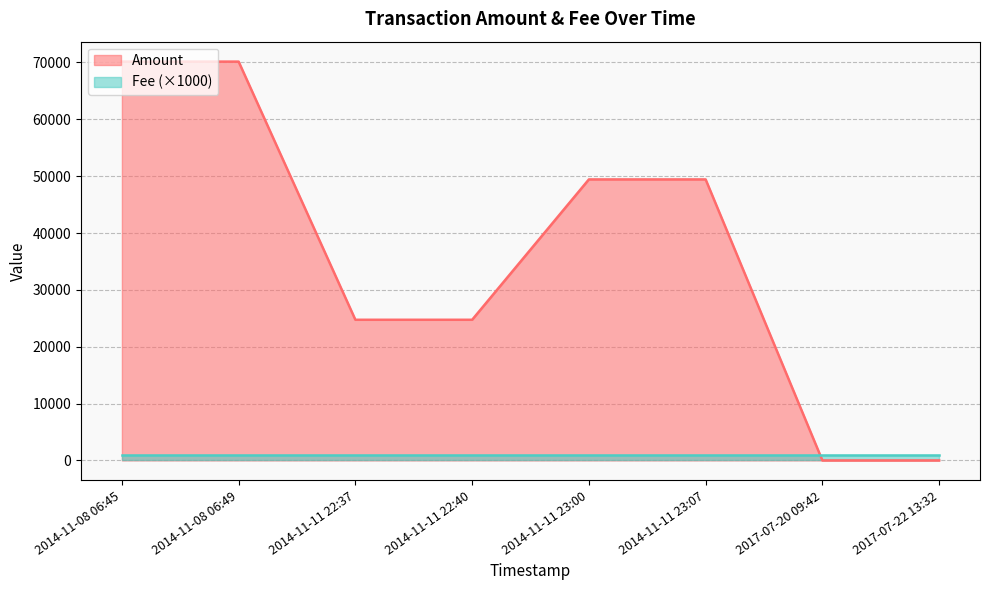

What is the highest value of the Amount series?

70155.2